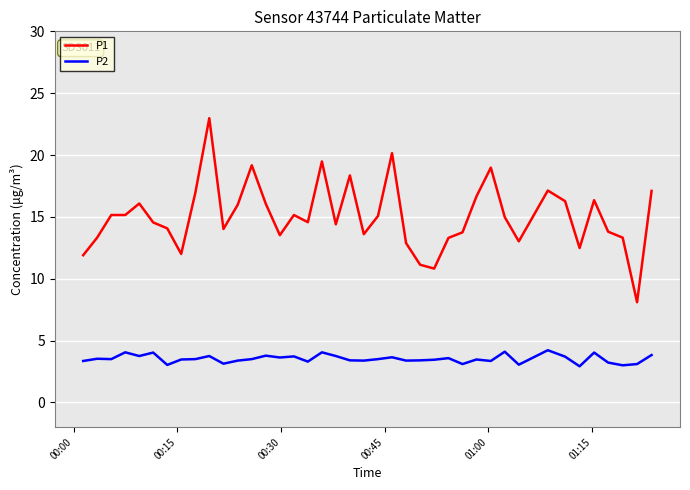

Which series has the largest range (max minus min)?

P1